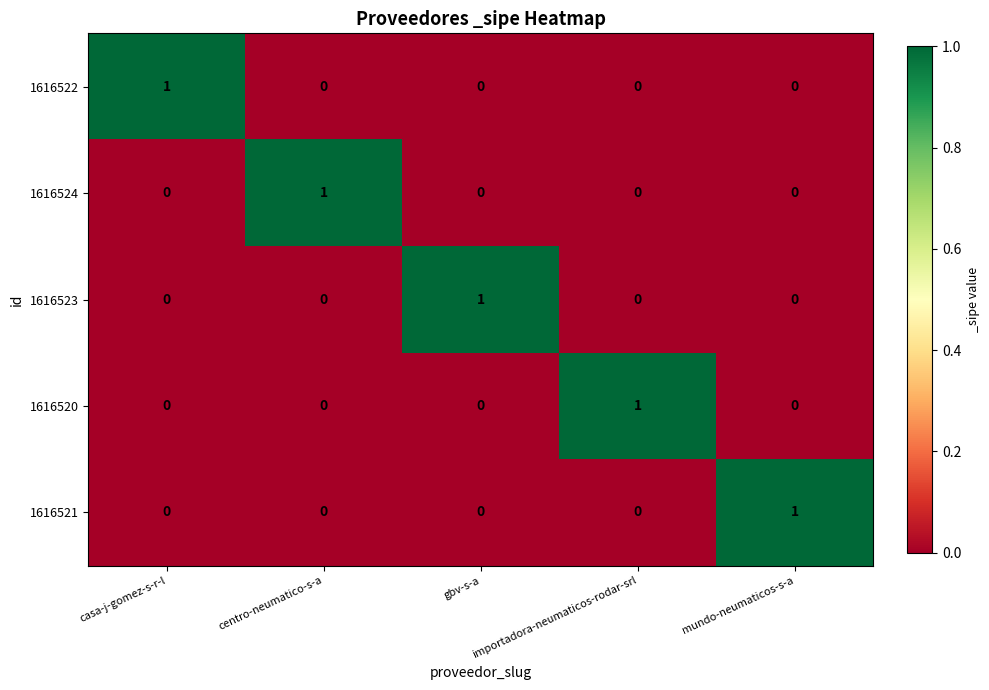

True or false: 1616524 has a value of -1 at importadora-neumaticos-rodar-srl.

False